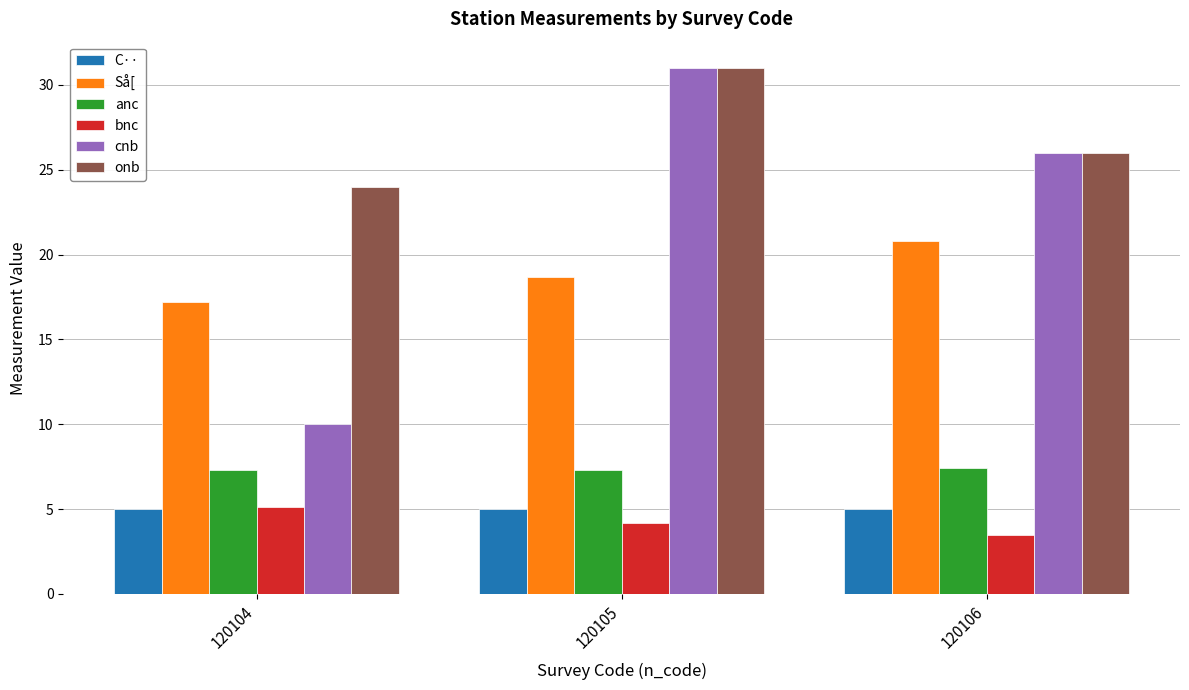

Is it true that onb equals 42.0 at 120105?

False